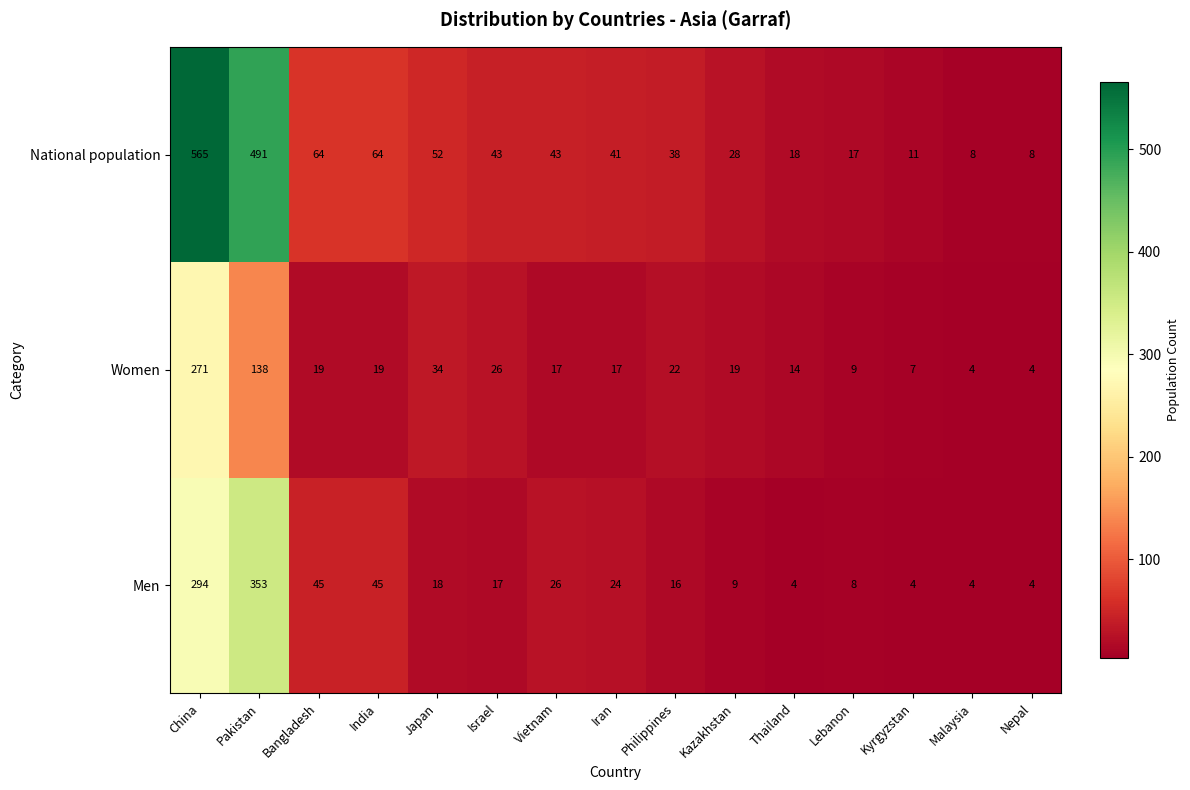

What is the average value of the Men series?

58